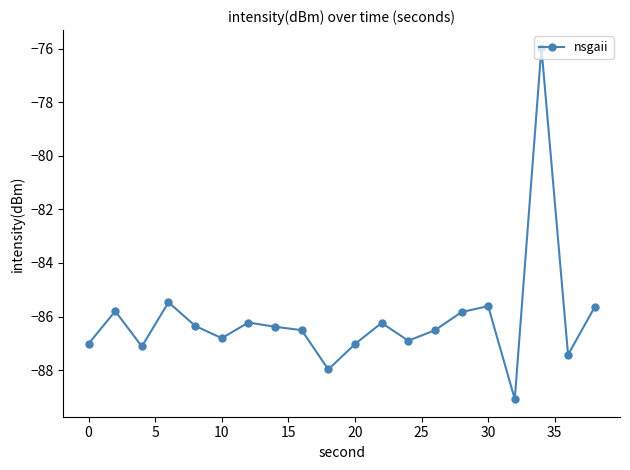

What is the sum of all values?

-1721.9